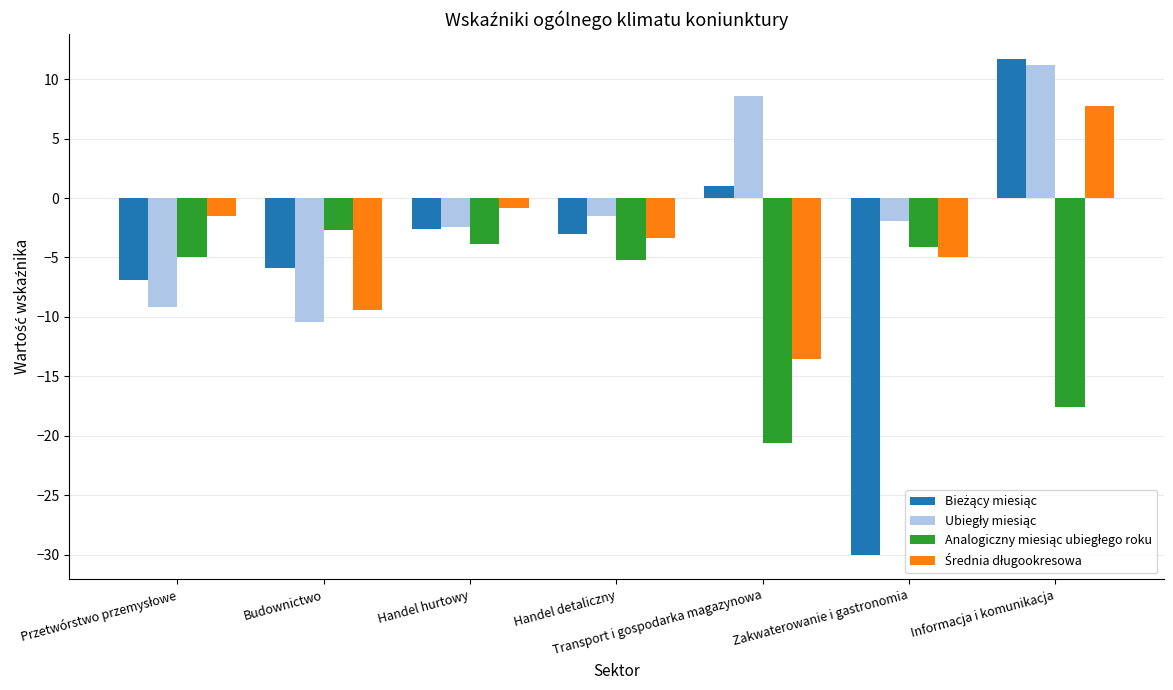

What is the total value across all series at Handel detaliczny?

-13.1